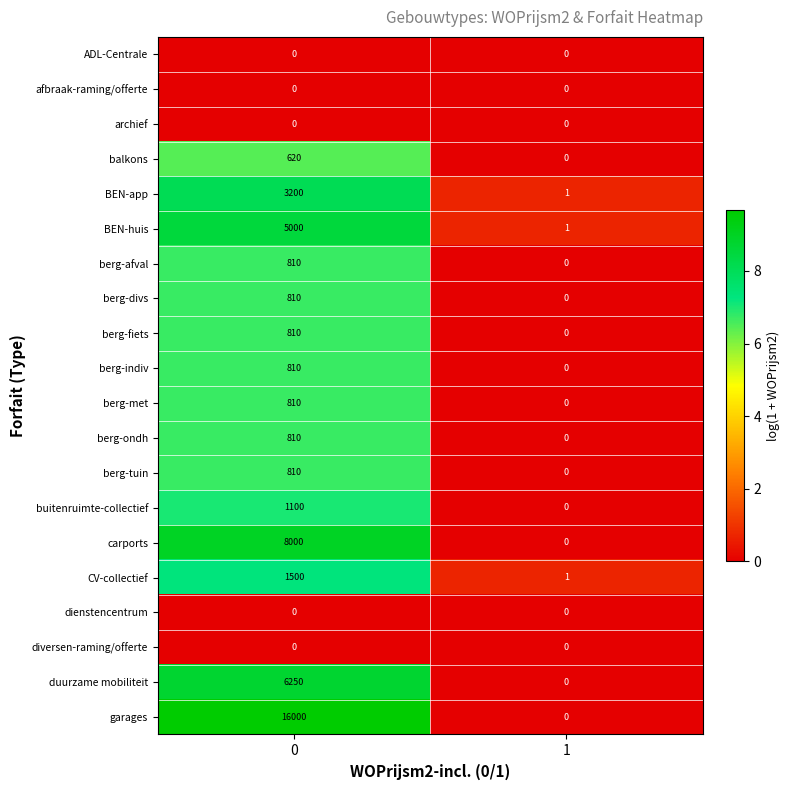

Is it true that balkons equals 620 at 0?

True